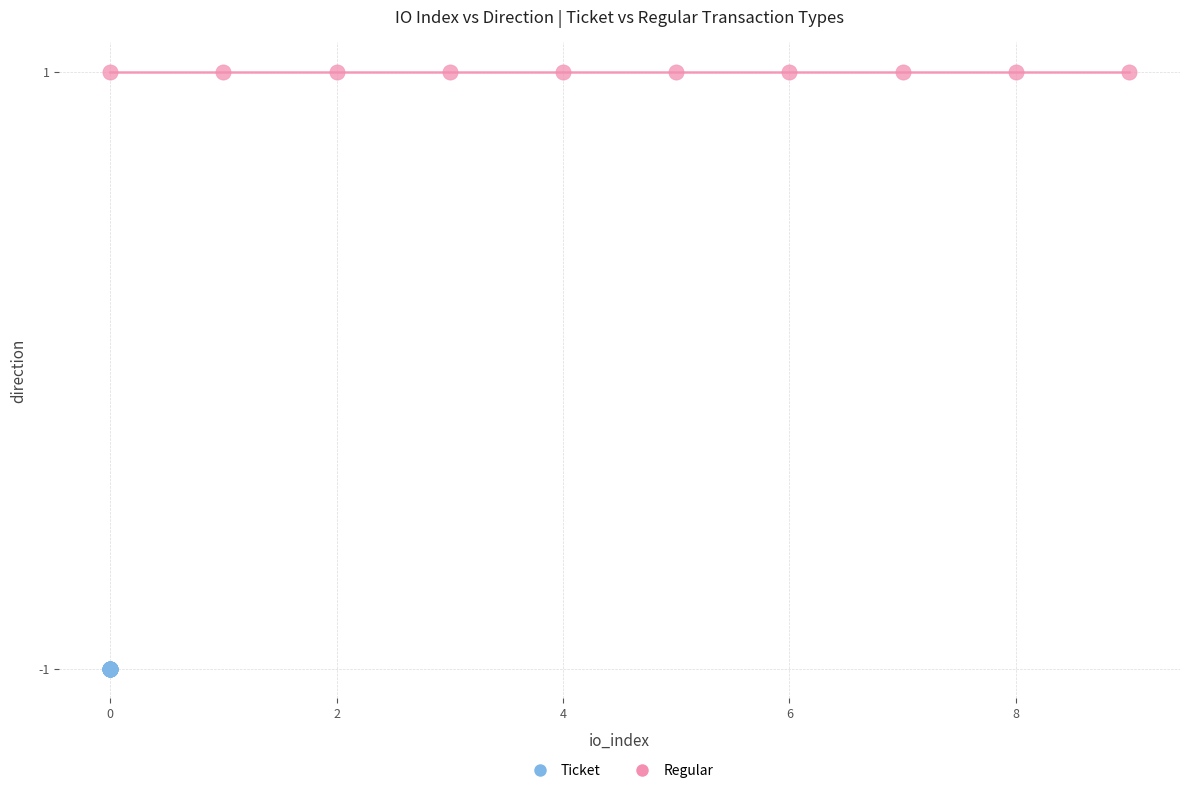

What are all the series names shown in the legend?

Ticket, Regular